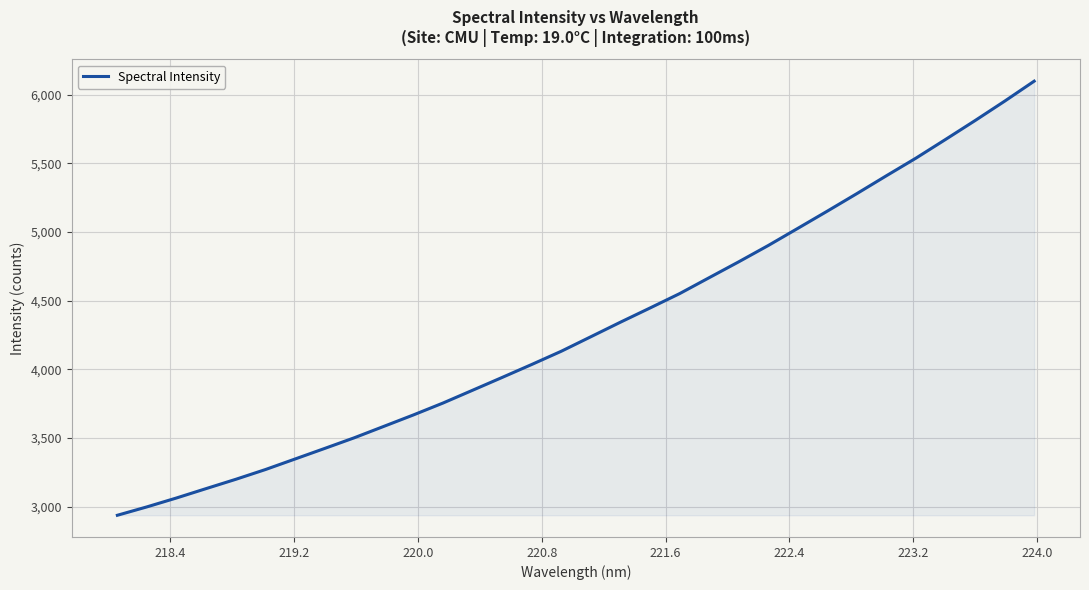

What is the average value?

4302.9